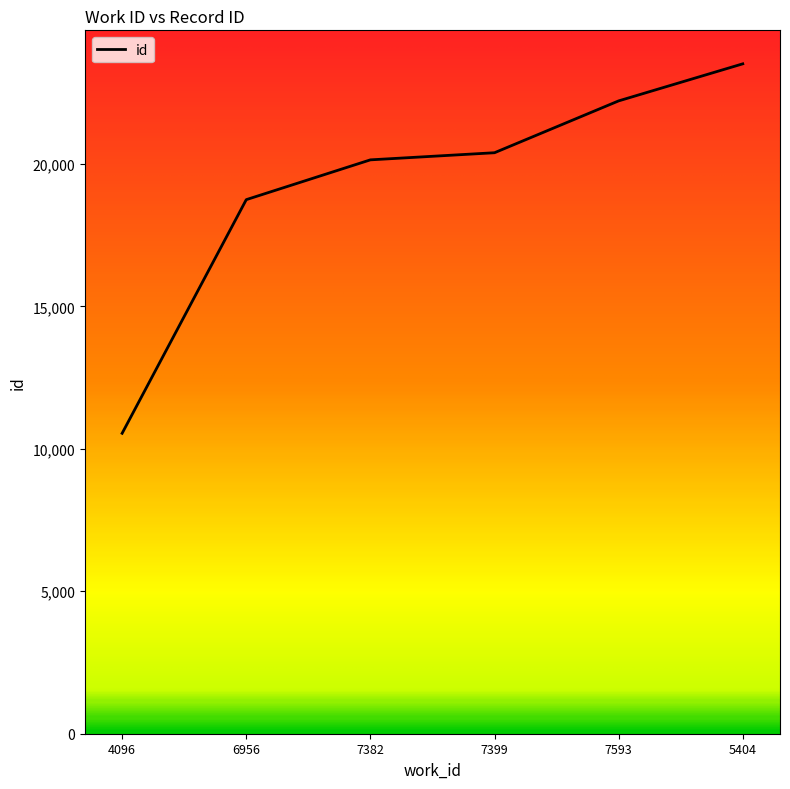

Is it true that the value at 4096 is 10547?

True